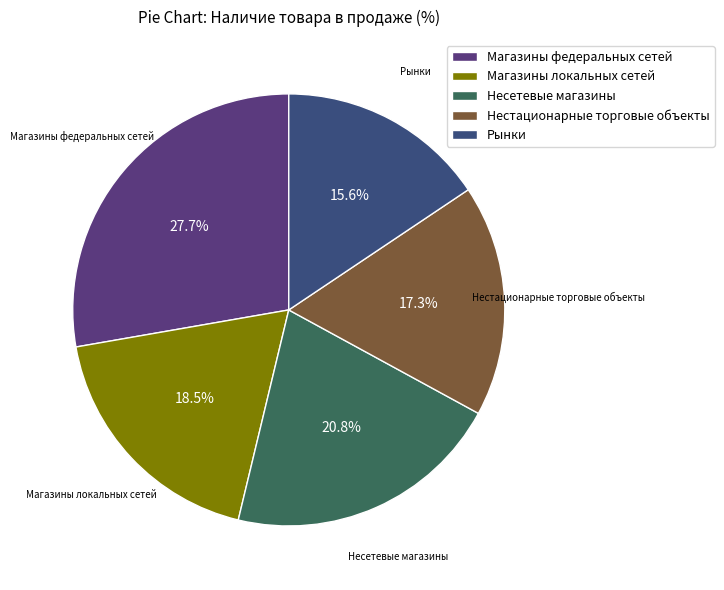

What percentage is NOT represented by Несетевые магазины?

79.2%